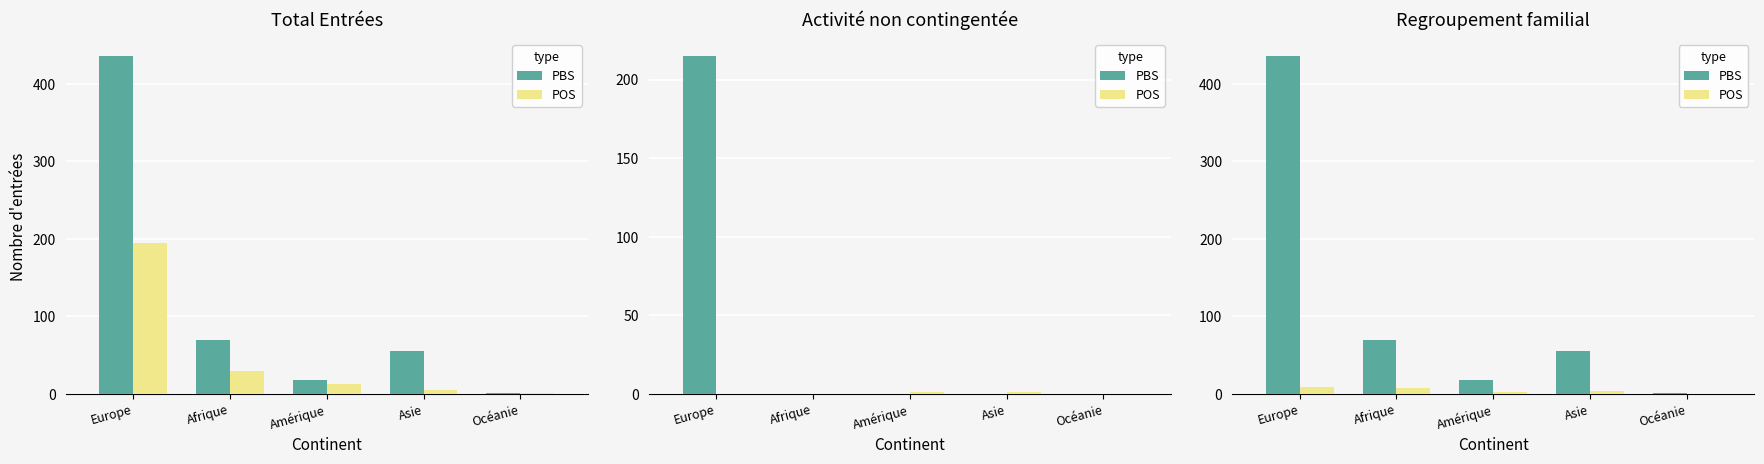

What is the maximum value shown in the chart?

436